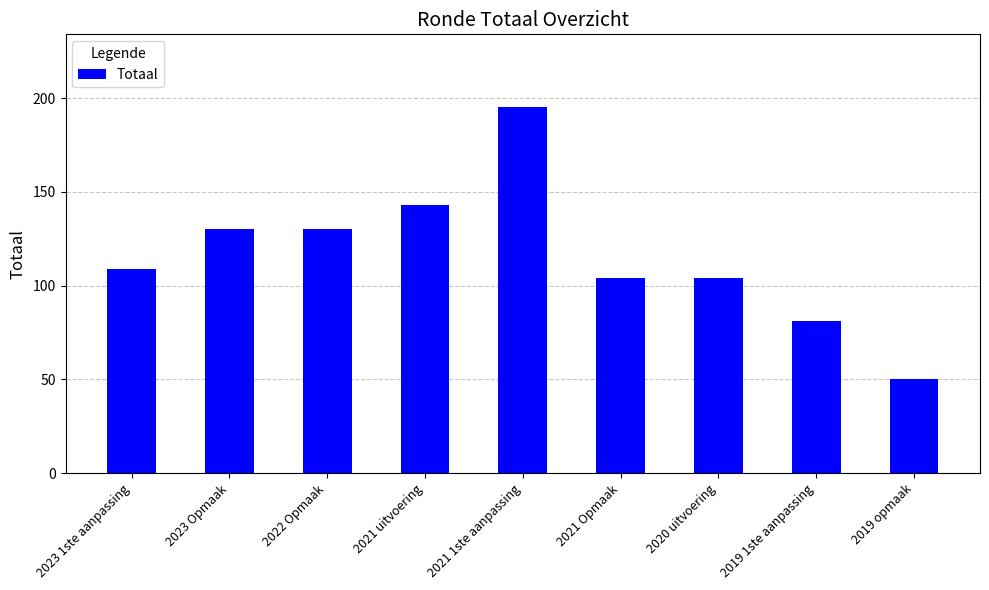

At which category does the chart reach its peak across all series?

2021 1ste aanpassing